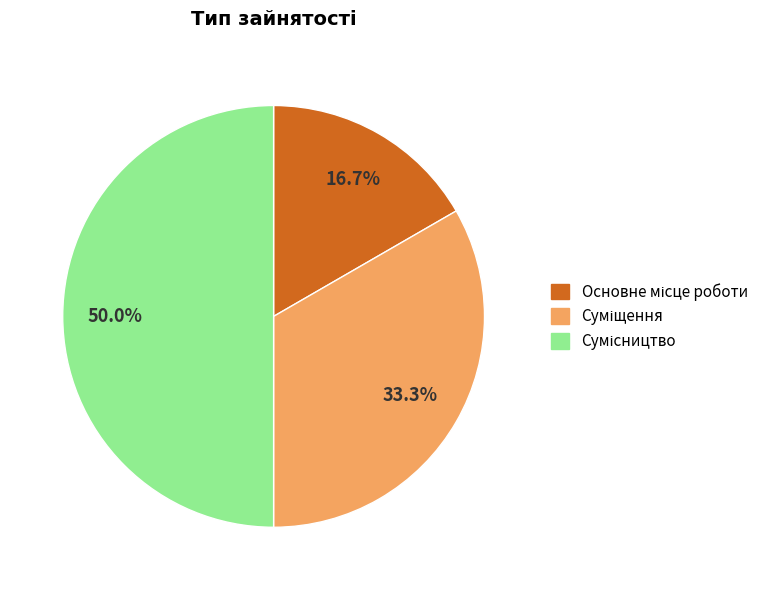

True or false: Основне місце роботи accounts for 29% of the total.

False